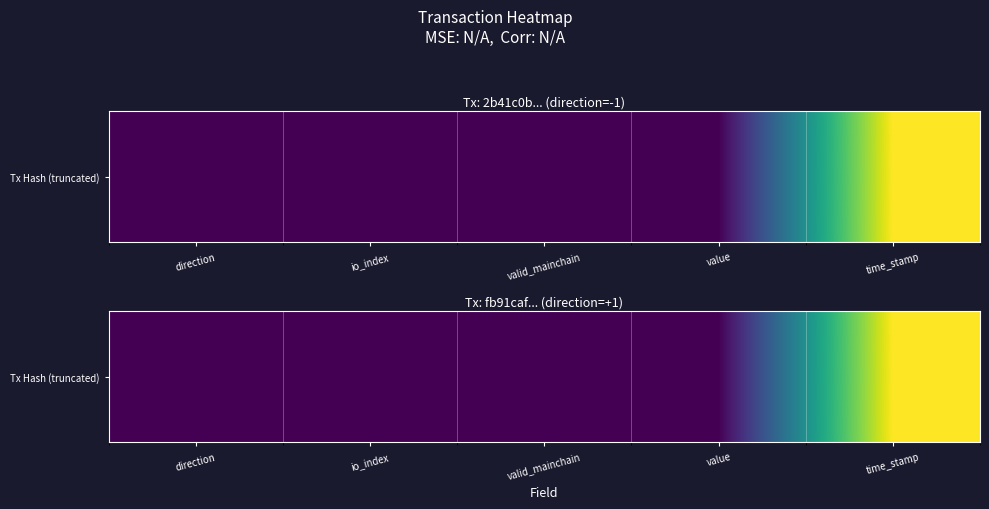

The chart shows a value of 0.0 at value. True or false?

True